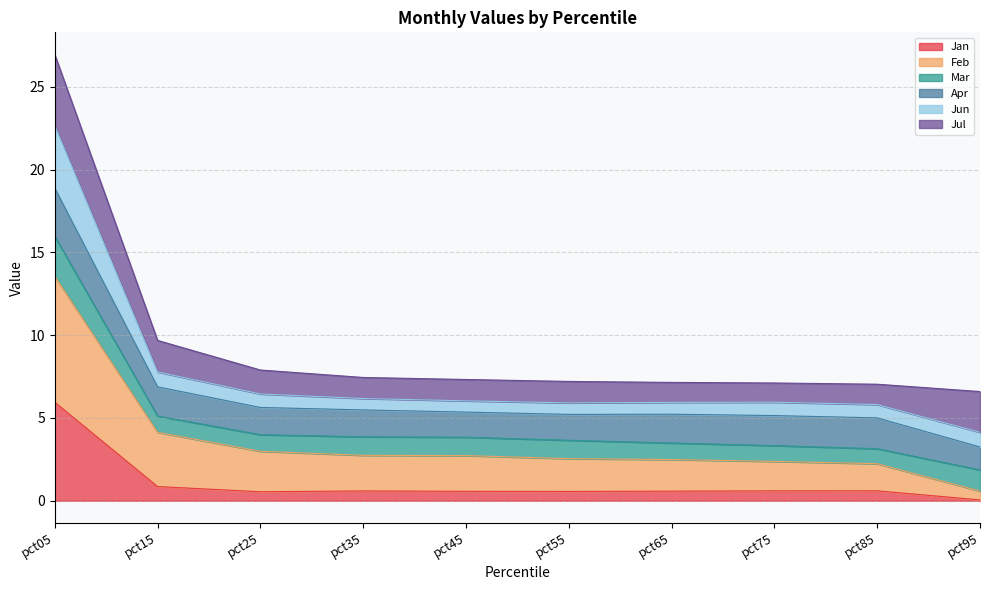

The Jan series shows 0.5 at pct25. True or false?

True